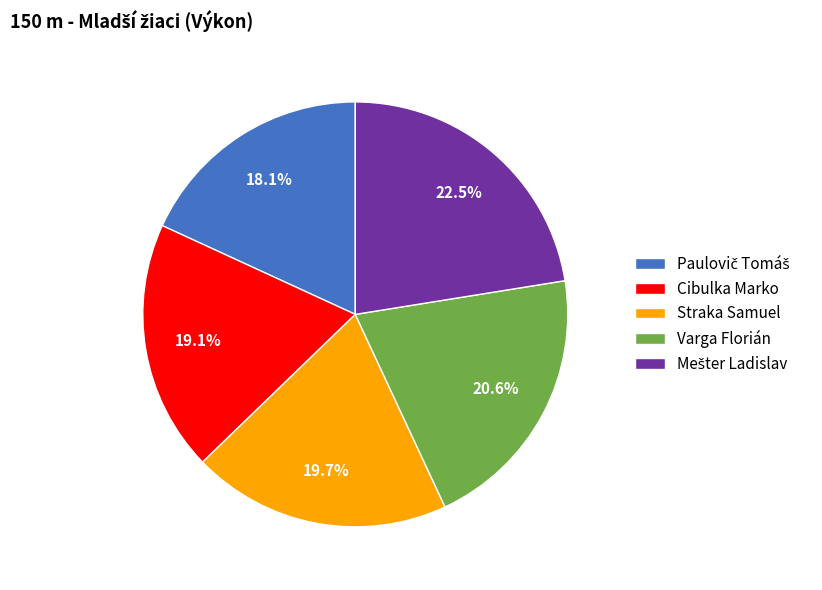

Which has a higher value, Straka Samuel or Cibulka Marko?

Straka Samuel